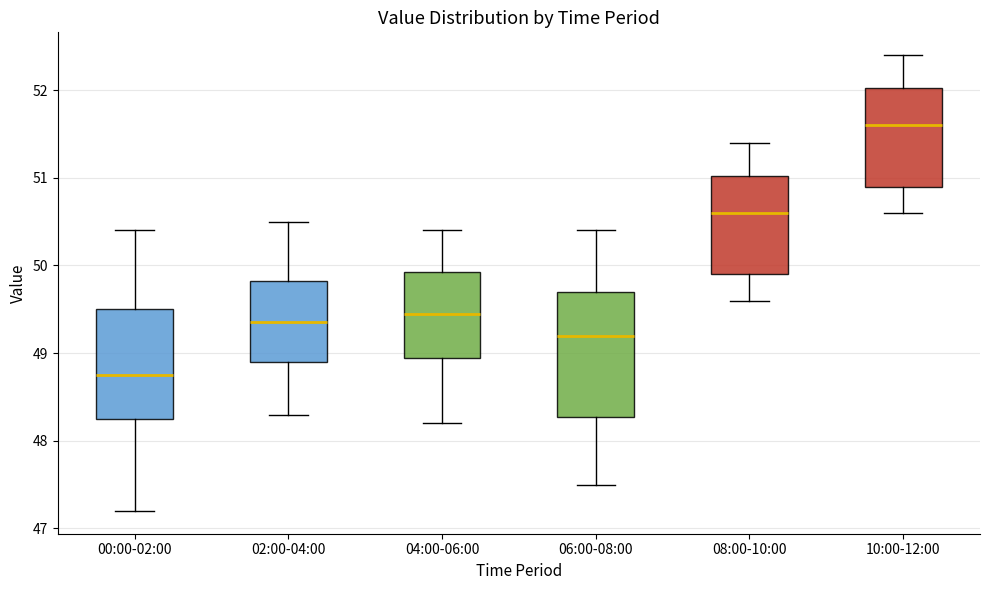

Reading left to right, transcribe this box plot: for each box, give where its median line is, the range the box spans, and where its two whiskers end, as read against the y-axis. The values are not printed on the chart, so give them approximately, as read against the axis.

00:00-02:00: median 48.8, box 48.3 to 49.5, whiskers 47.2 to 50.4
02:00-04:00: median 49.4, box 48.9 to 49.8, whiskers 48.3 to 50.5
04:00-06:00: median 49.5, box 49.0 to 49.9, whiskers 48.2 to 50.4
06:00-08:00: median 49.2, box 48.3 to 49.7, whiskers 47.5 to 50.4
08:00-10:00: median 50.6, box 49.9 to 51.0, whiskers 49.6 to 51.4
10:00-12:00: median 51.6, box 50.9 to 52.0, whiskers 50.6 to 52.4